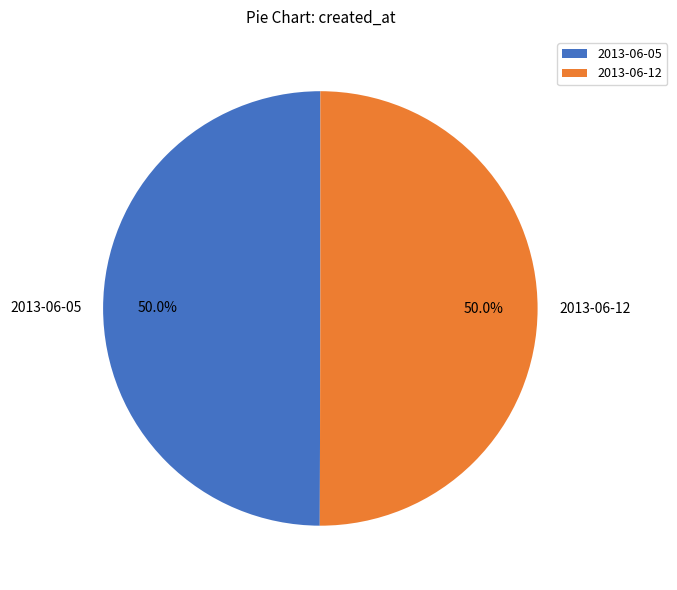

To the nearest percent, what percentage of the pie is 2013-06-05?

50%